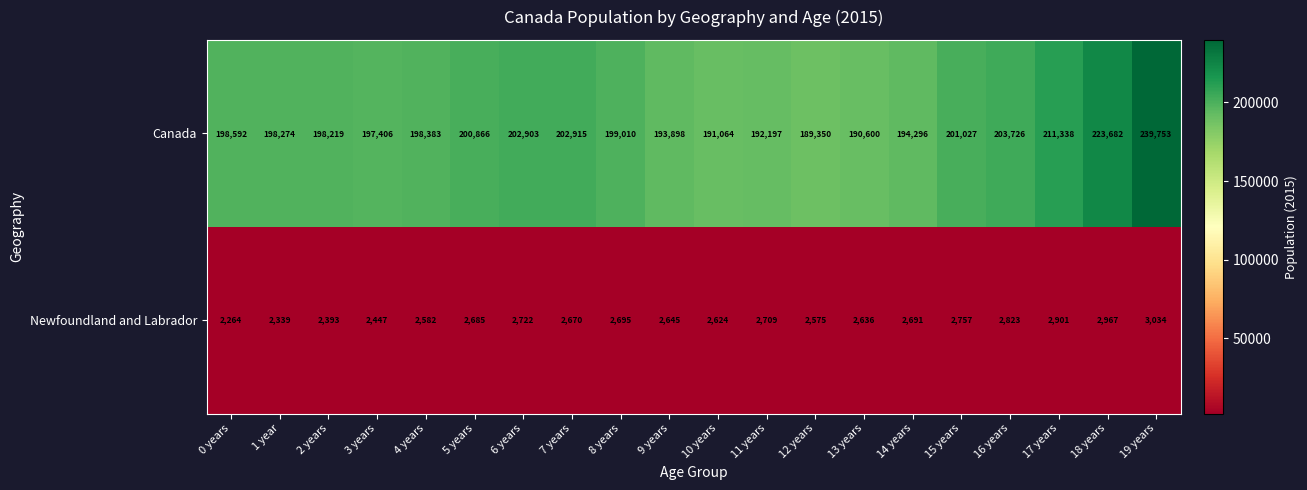

Which series has the largest total across all categories?

Canada